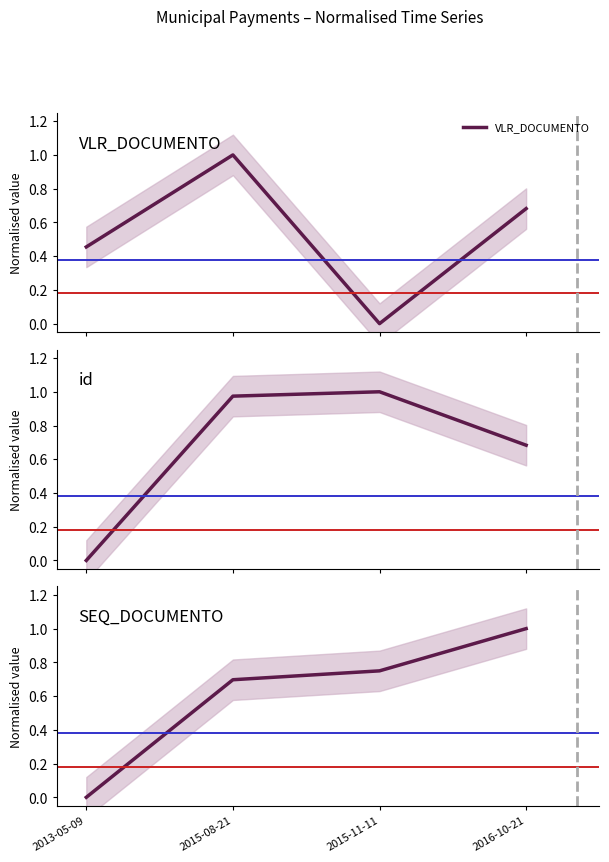

Reading left to right, transcribe all the data shown in this chart.

VLR_DOCUMENTO: 2013-05-09=0.5	2015-08-21=1.0	2015-11-11=0.0	2016-10-21=0.7
id: 2013-05-09=0.0	2015-08-21=1.0	2015-11-11=1.0	2016-10-21=0.7
SEQ_DOCUMENTO: 2013-05-09=0.0	2015-08-21=0.7	2015-11-11=0.7	2016-10-21=1.0